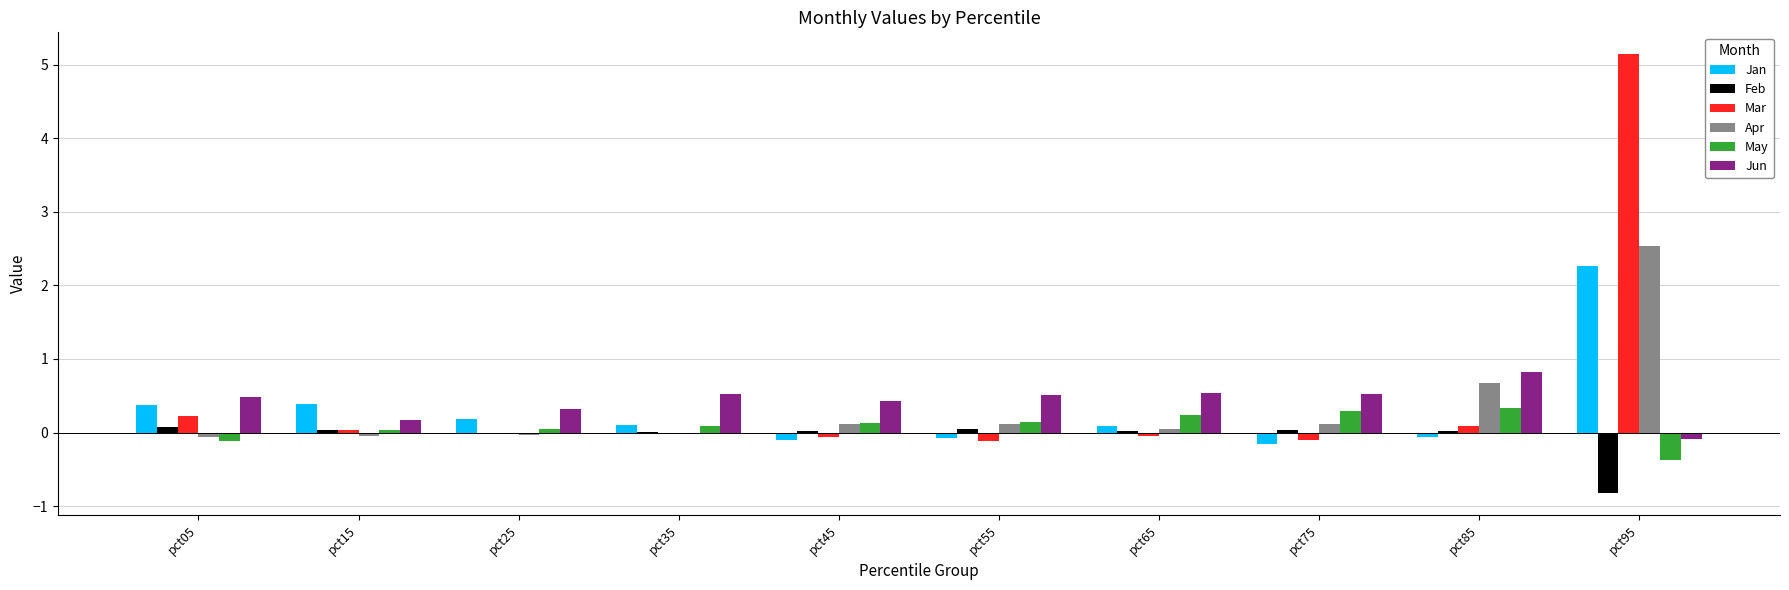

Which category has the highest value across all series?

pct95